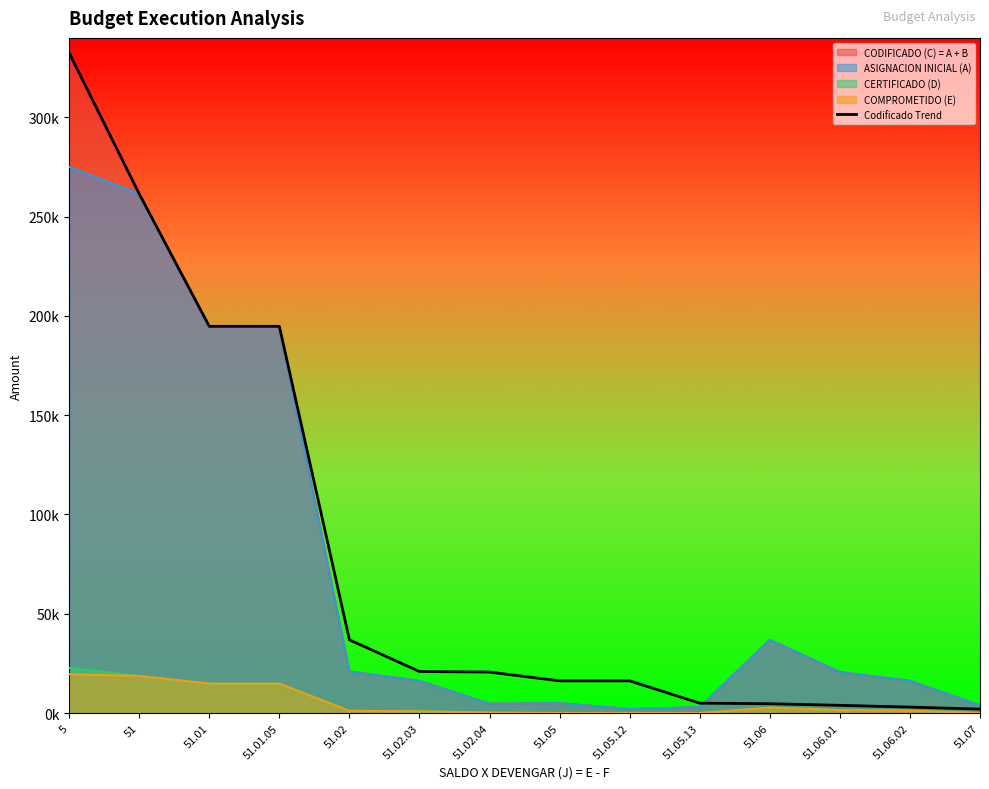

True or false: the data shows 94308.3 at 51.01.05.

False